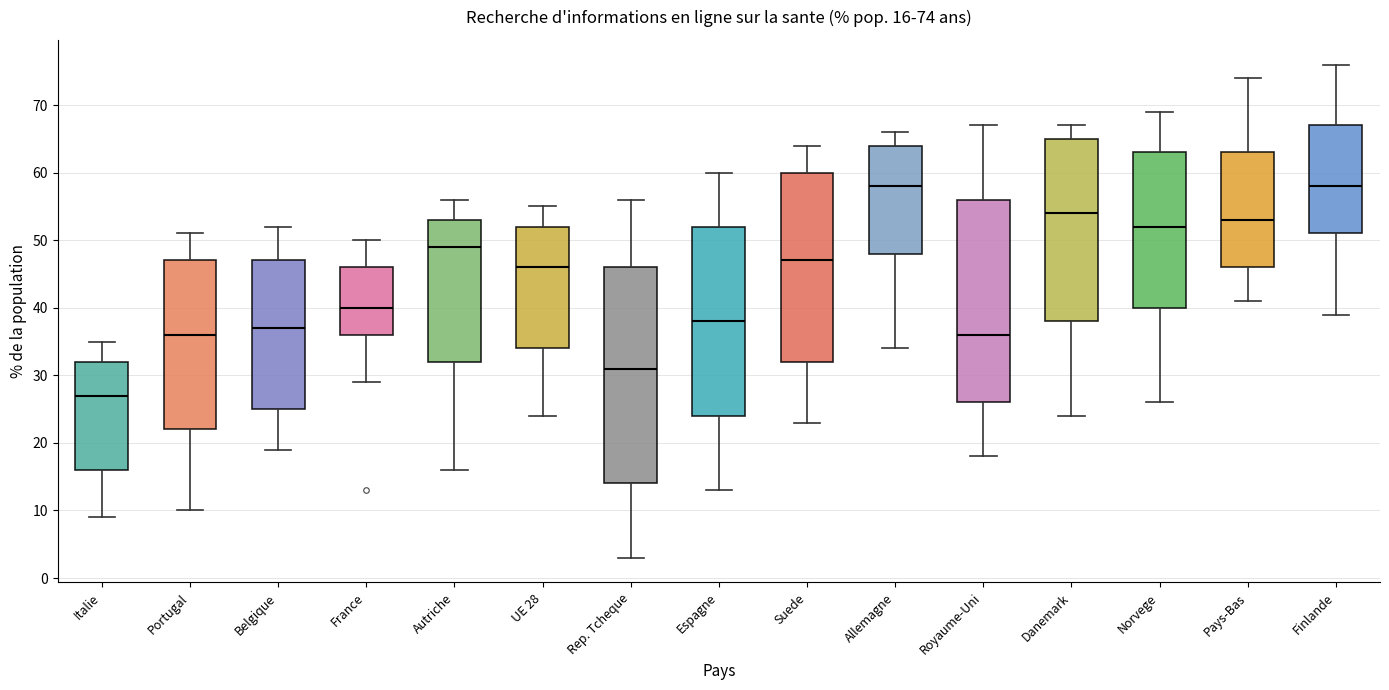

Which box is the tallest, from its lower edge to its upper edge?

Rep. Tcheque